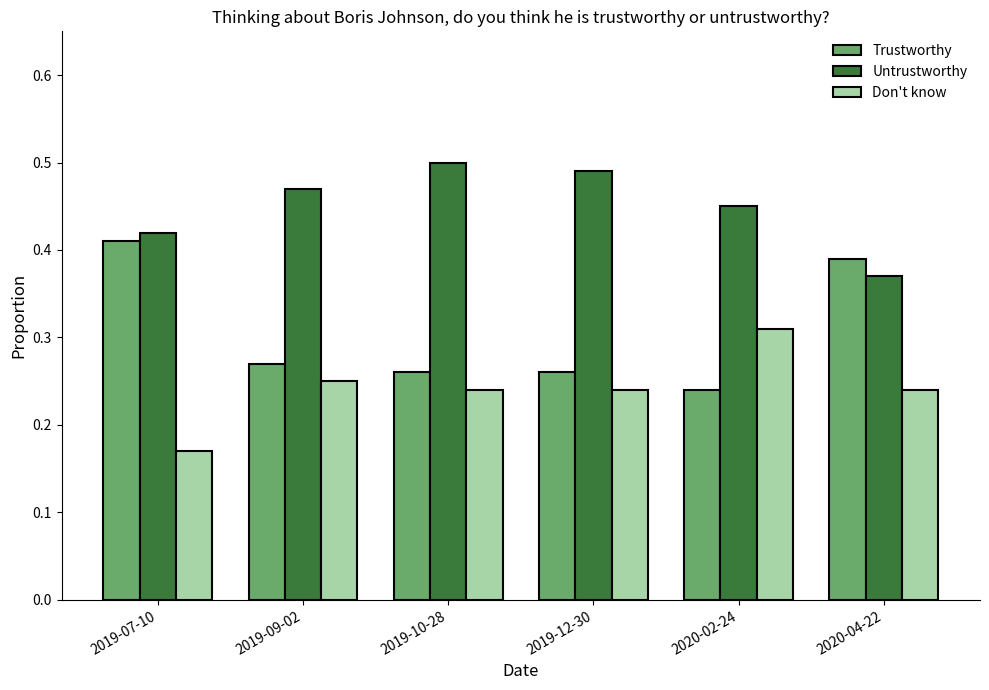

How many distinct data groups are displayed?

3